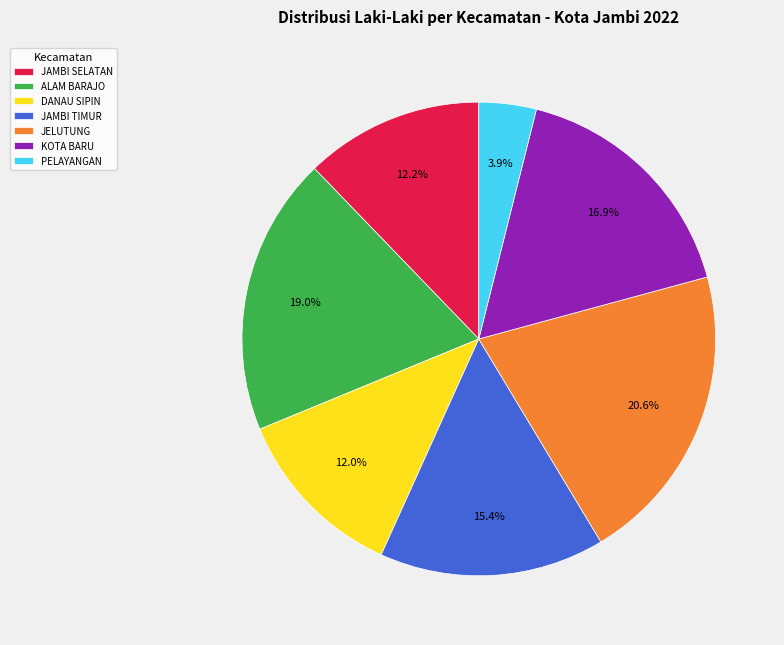

What percentage is the KOTA BARU slice, to the nearest percent?

17%